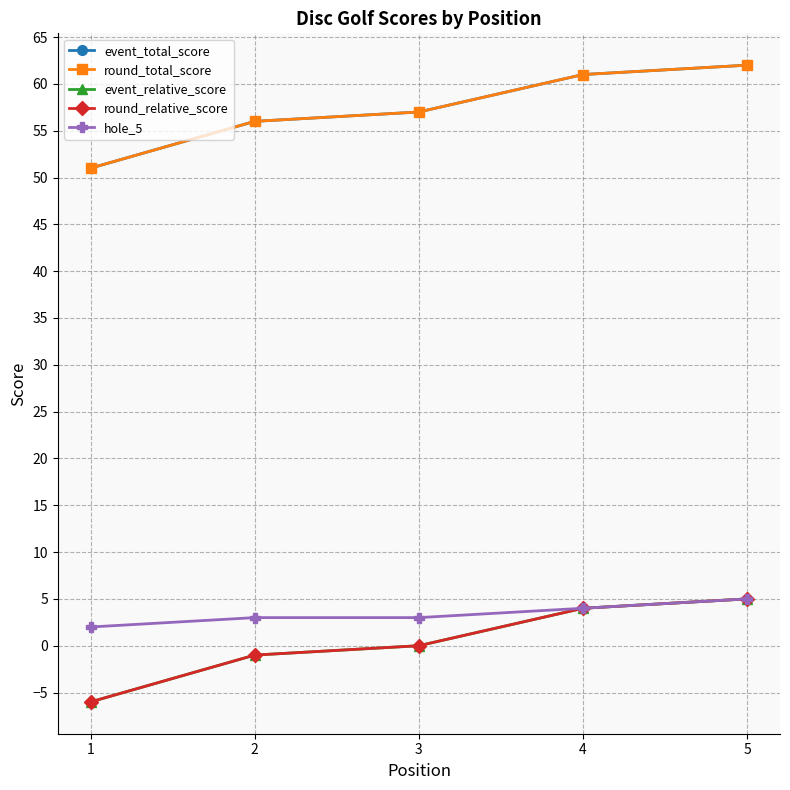

At 2, list the series in order from largest to smallest.

event_total_score, round_total_score, hole_5, event_relative_score, round_relative_score